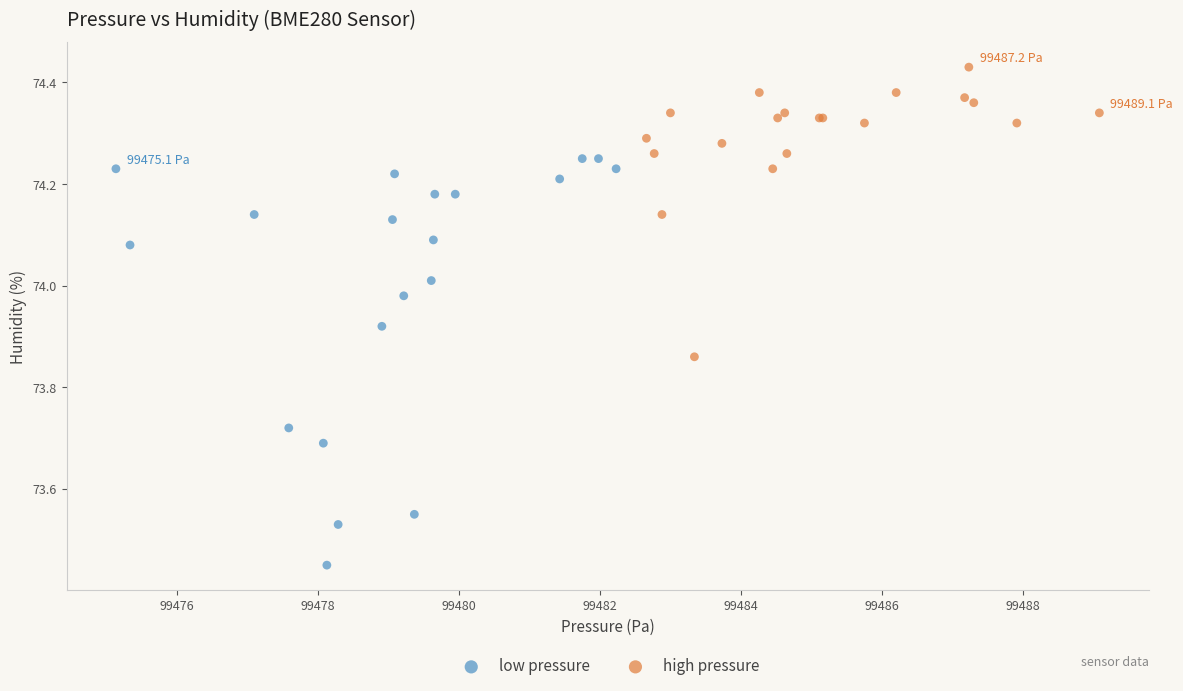

Which series reaches the minimum Y coordinate?

low pressure